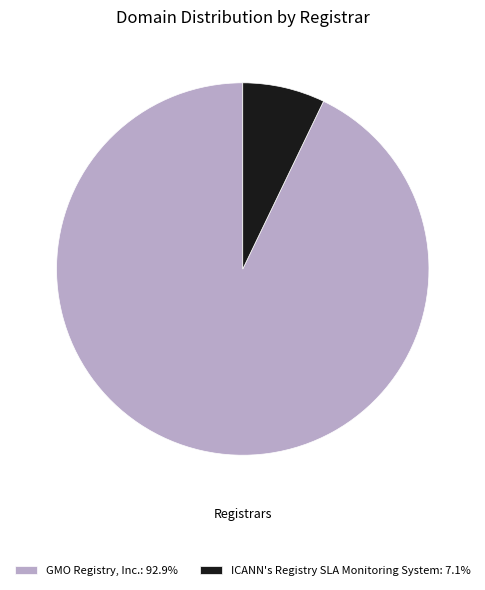

Do GMO Registry, Inc. and ICANN's Registry SLA Monitoring System together represent more than half of the pie?

Yes